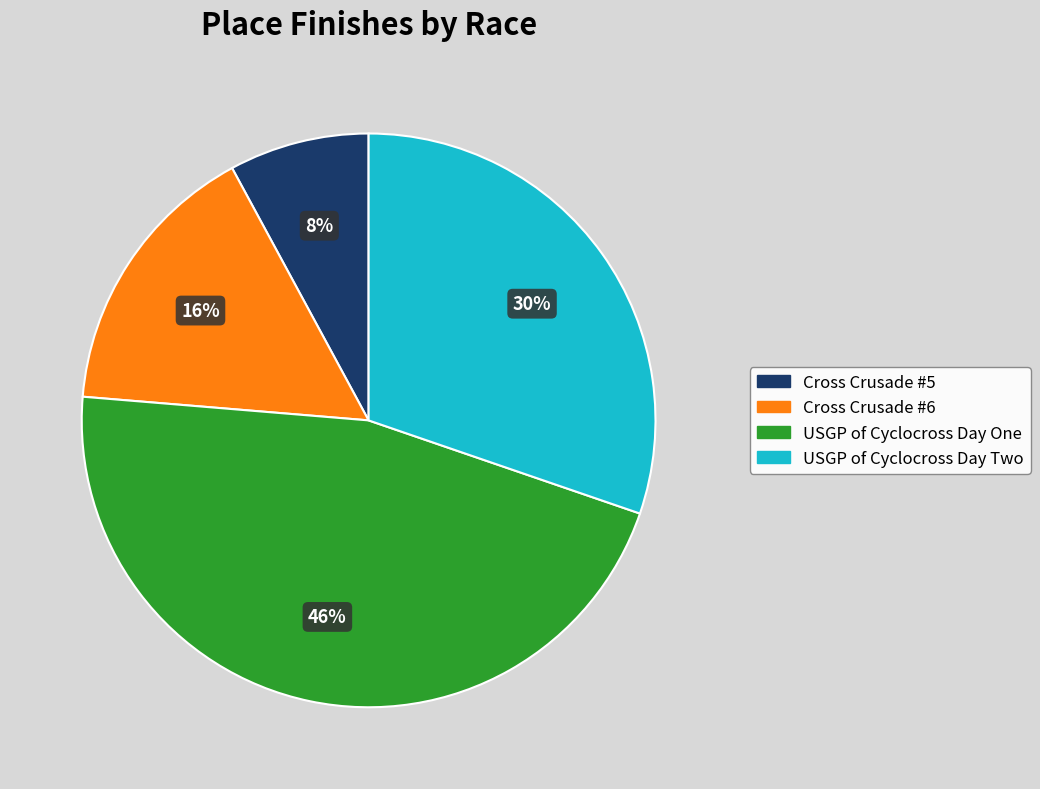

True or false: USGP of Cyclocross Day Two accounts for 30% of the total.

True